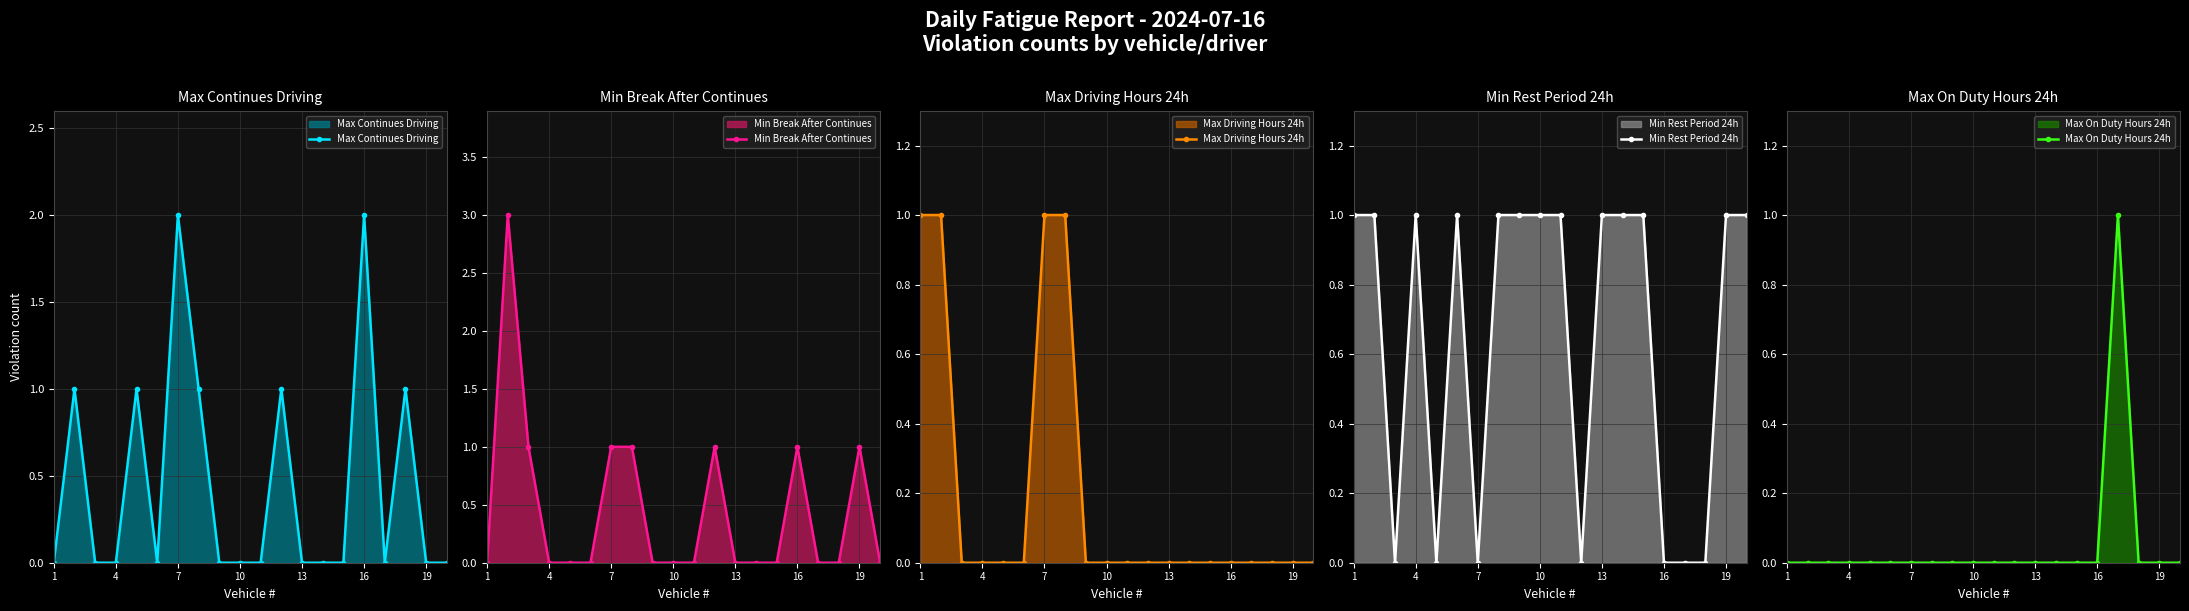

Which series has the largest total across all categories?

Min Rest Period 24h